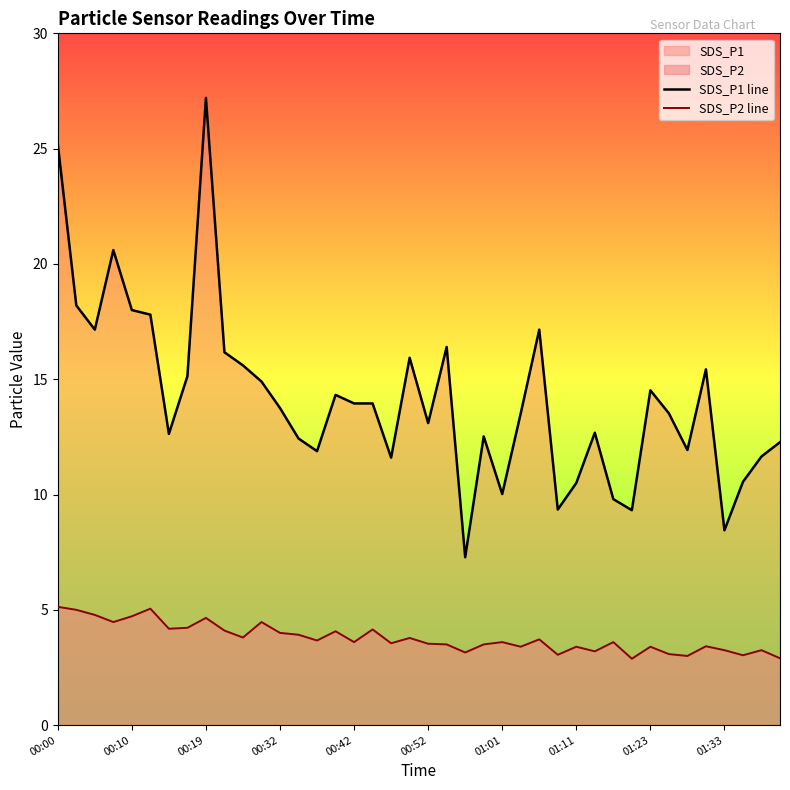

The value of SDS_P1 line at 35 is 15.4. True or false?

True